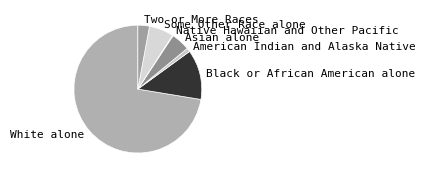

Approximately how many times larger is the value at White alone compared to Some Other Race alone?

11.7